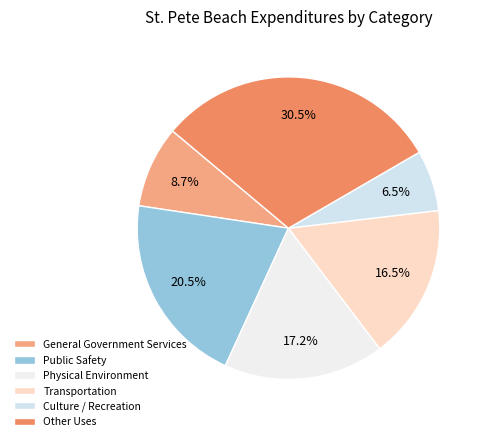

How many slices are in this pie chart?

6